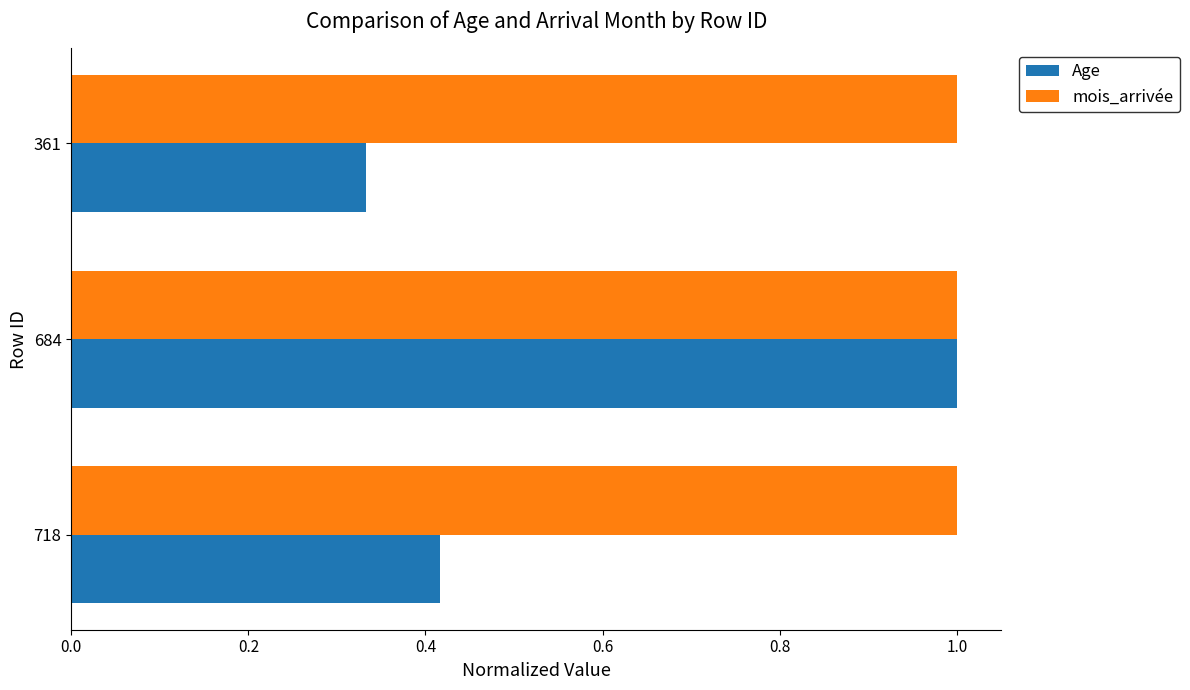

What is the spread (max minus min) of values at 718?

0.6